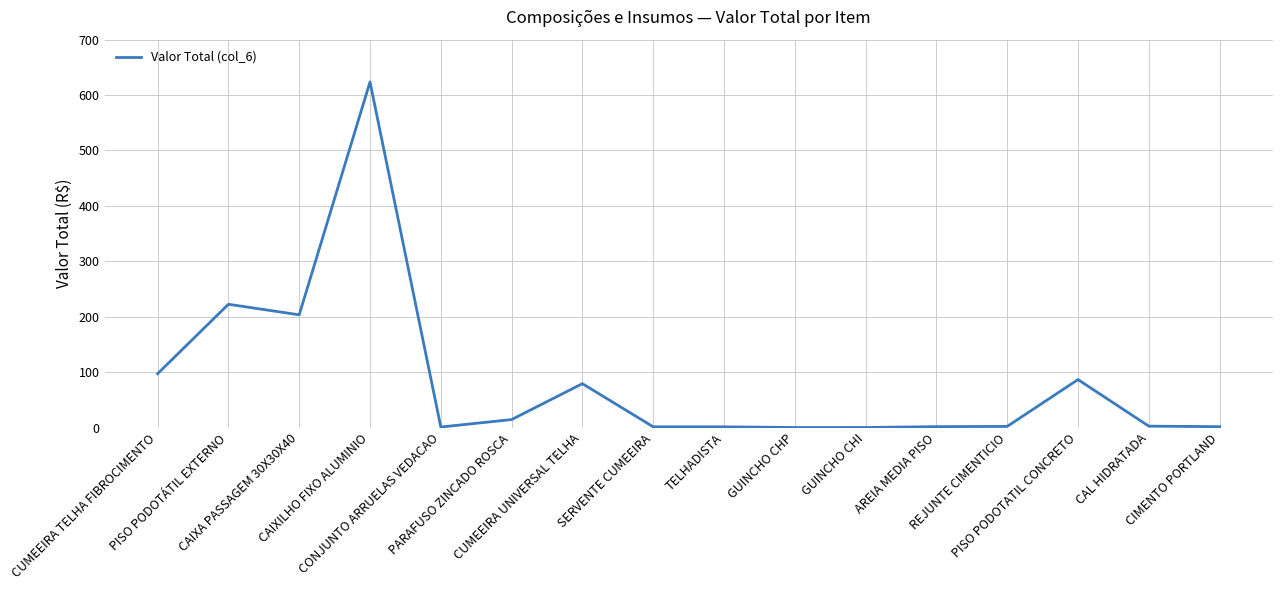

What is the difference between the second highest and second lowest values?

222.4